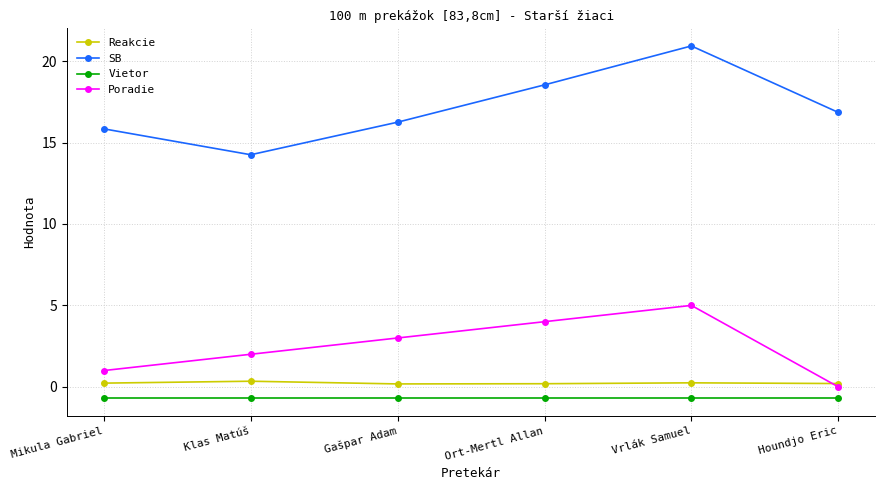

Where is the first local maximum for Poradie?

Vrlák Samuel